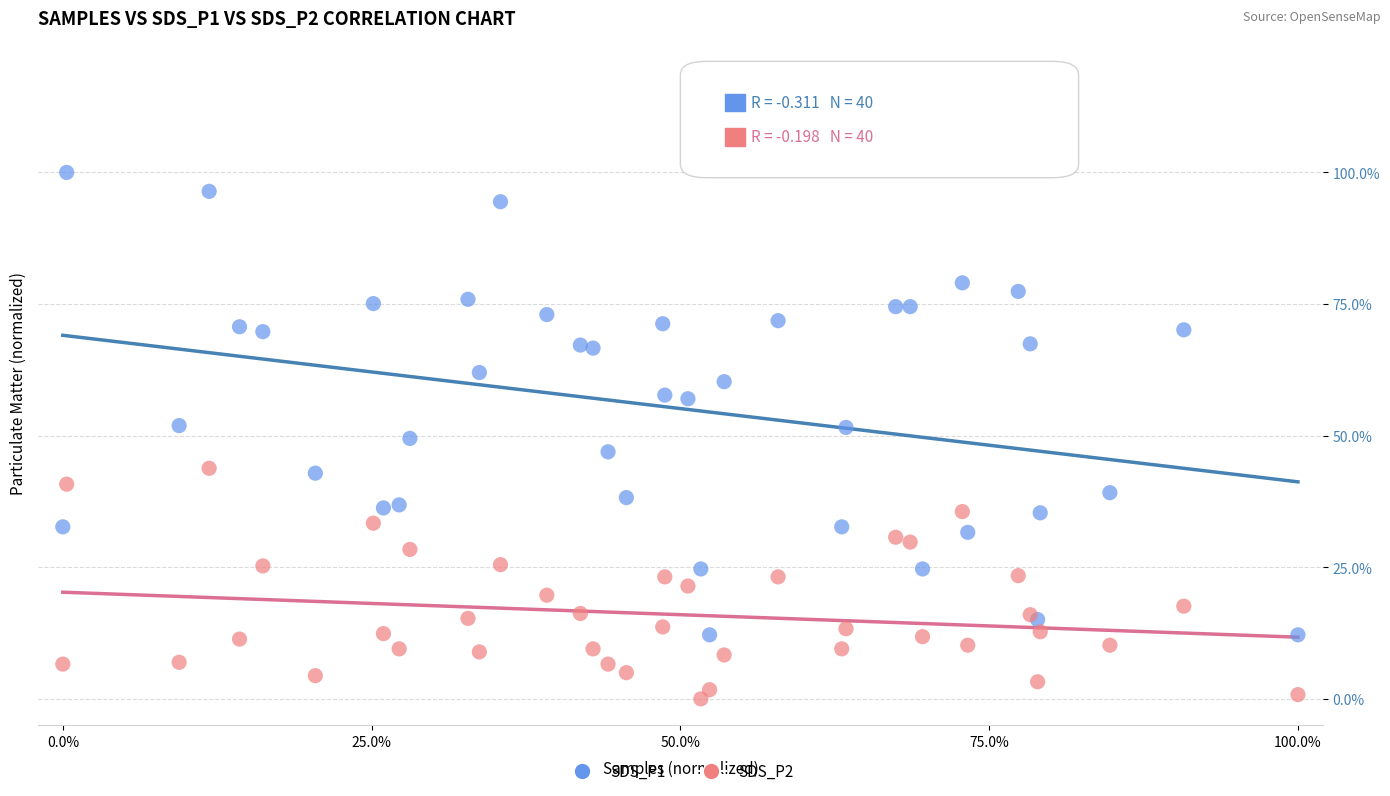

Which series reaches the minimum Y coordinate?

SDS_P2